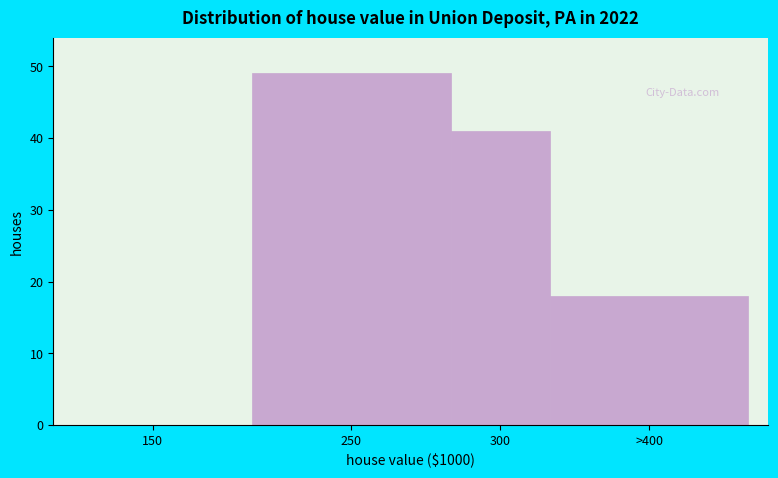

Reading left to right, extract all data points from this chart.

150=0	250=49	300=41	>400=18